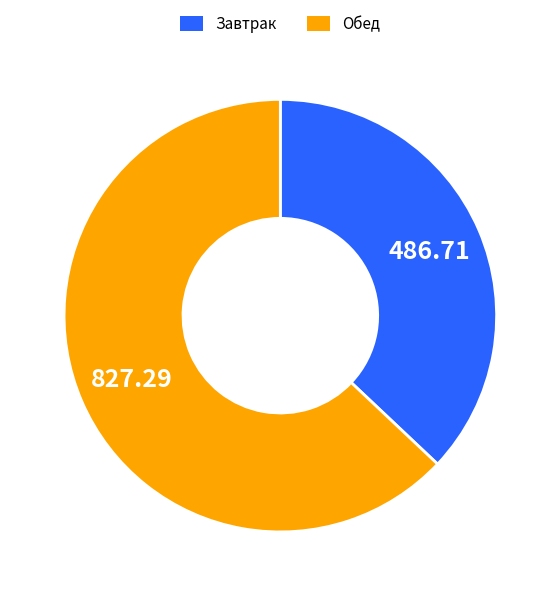

Which category has the biggest portion of the pie?

Обед